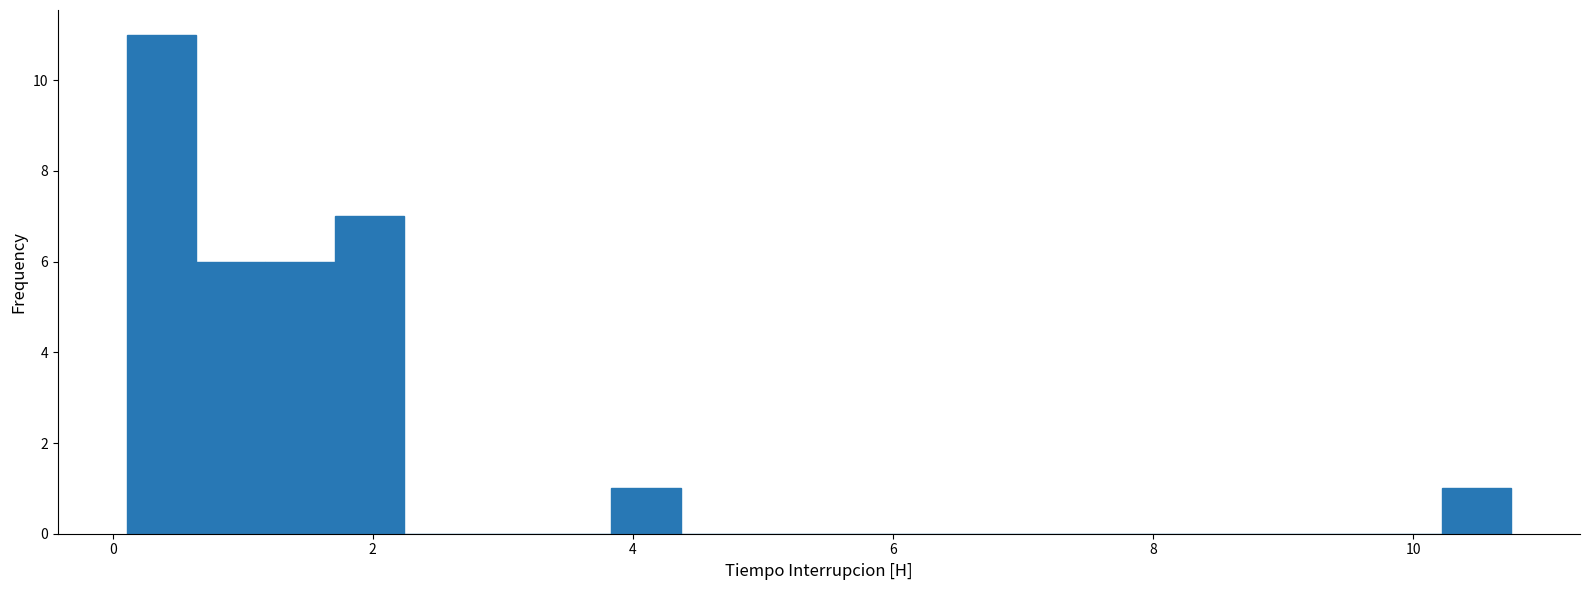

Read against the x-axis, roughly where is the centre of the tallest bar?

0.4